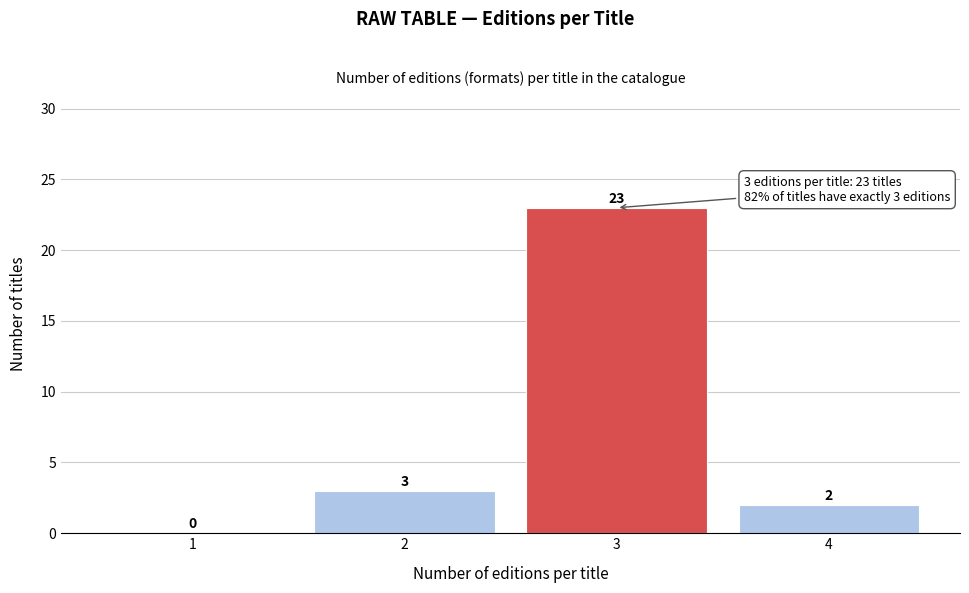

Reading left to right, what are all the values shown in this chart?

1=0	2=3	3=23	4=2